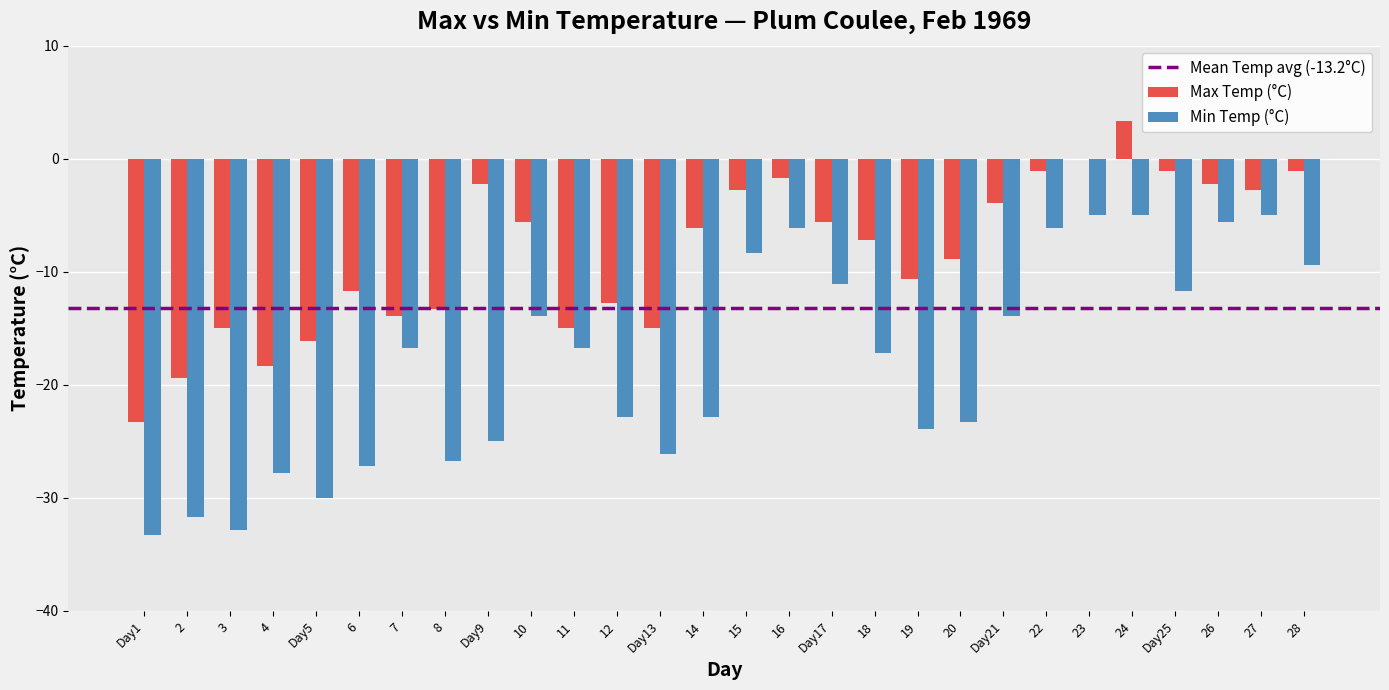

What is the sum of the Max Temp (°C) values at 28 and 15?

-3.9